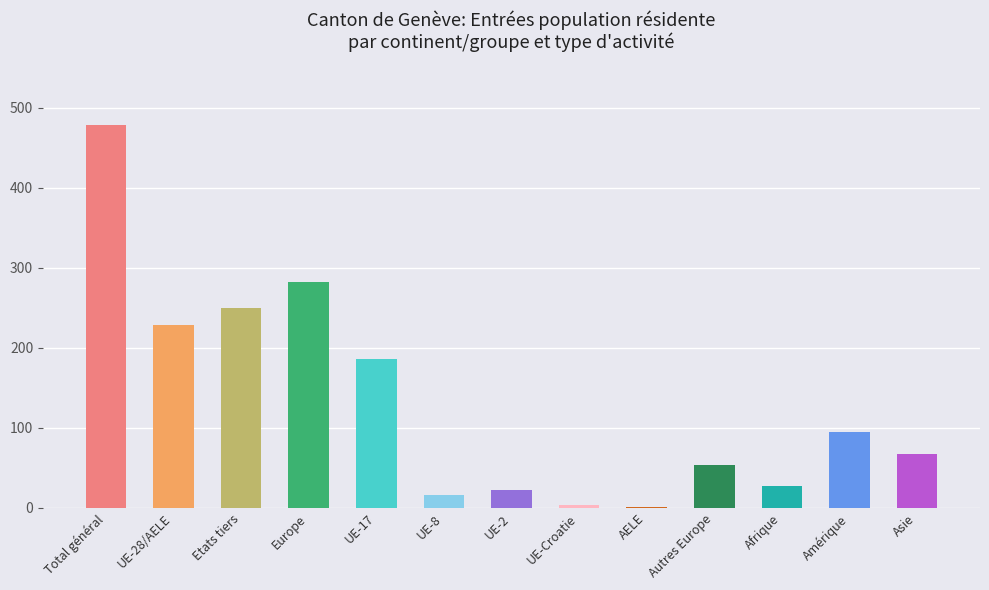

What is the maximum value shown in the chart?

478